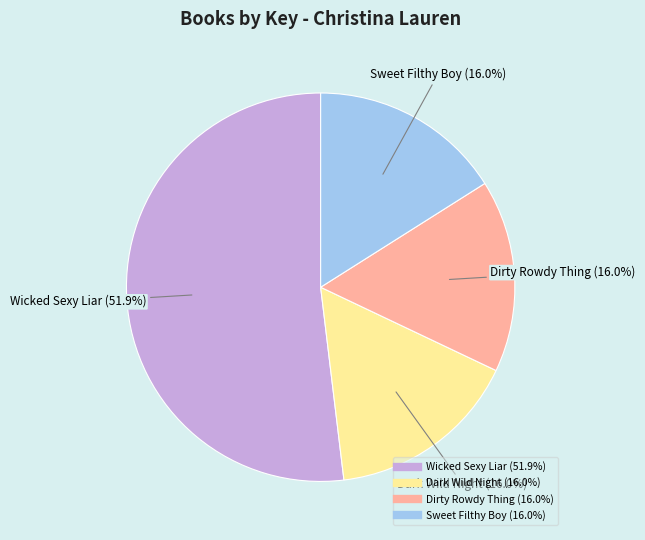

To the nearest percent, what portion does Dirty Rowdy Thing represent?

16%